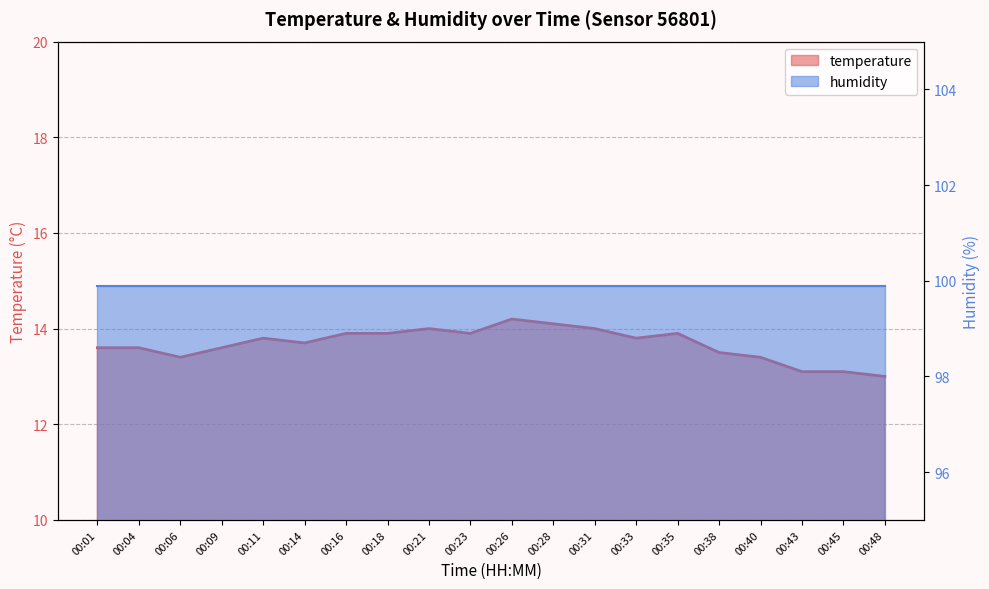

Reading left to right, list all the values displayed in this chart.

13.6	13.6	13.4	13.6	13.8	13.7	13.9	13.9	14.0	13.9	14.2	14.1	14.0	13.8	13.9	13.5	13.4	13.1	13.1	13.0